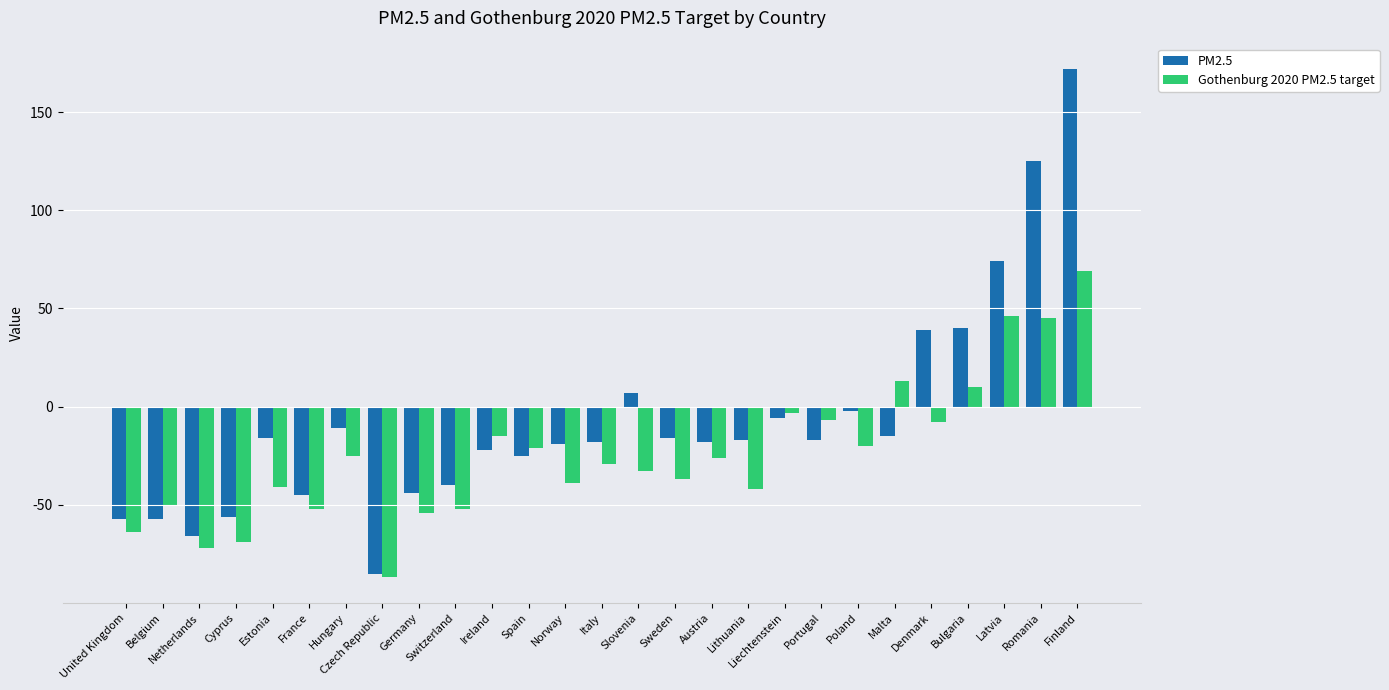

Which series has the largest total across all categories?

PM2.5